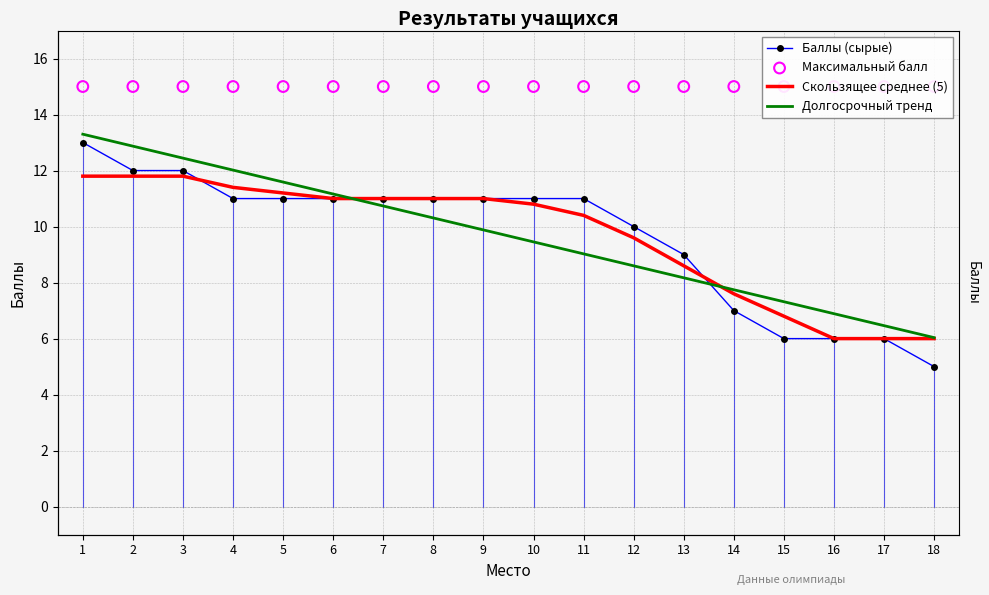

At which category is the sum across all series the highest?

1